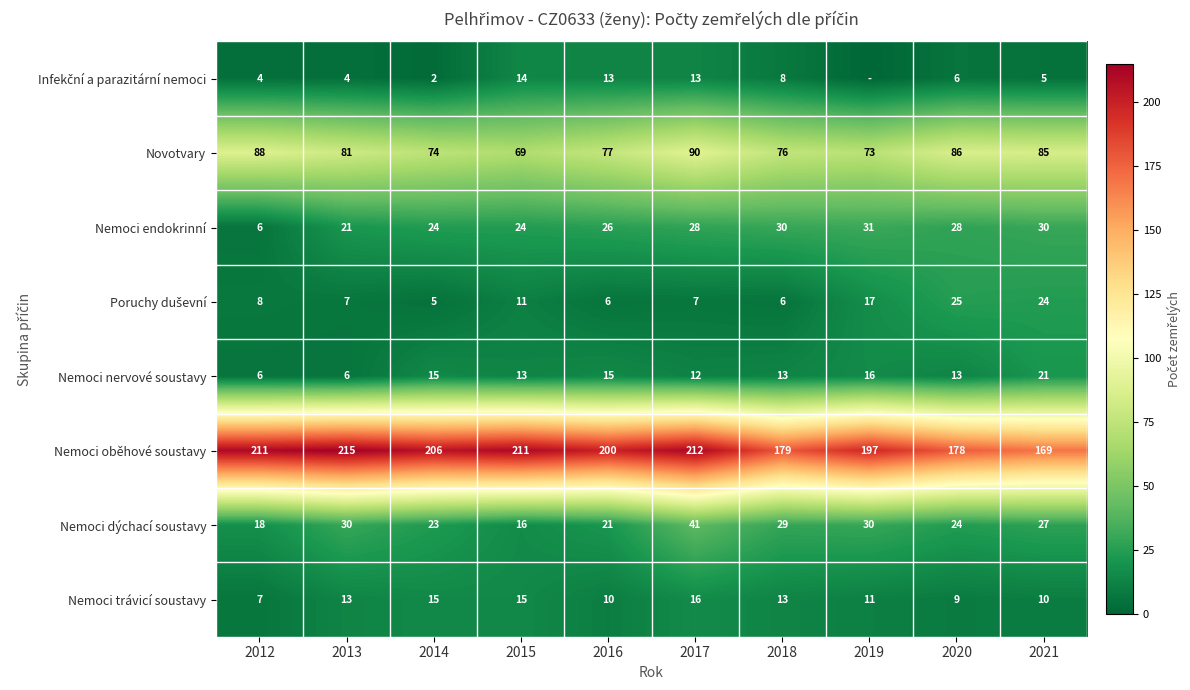

How many distinct data groups are displayed?

8